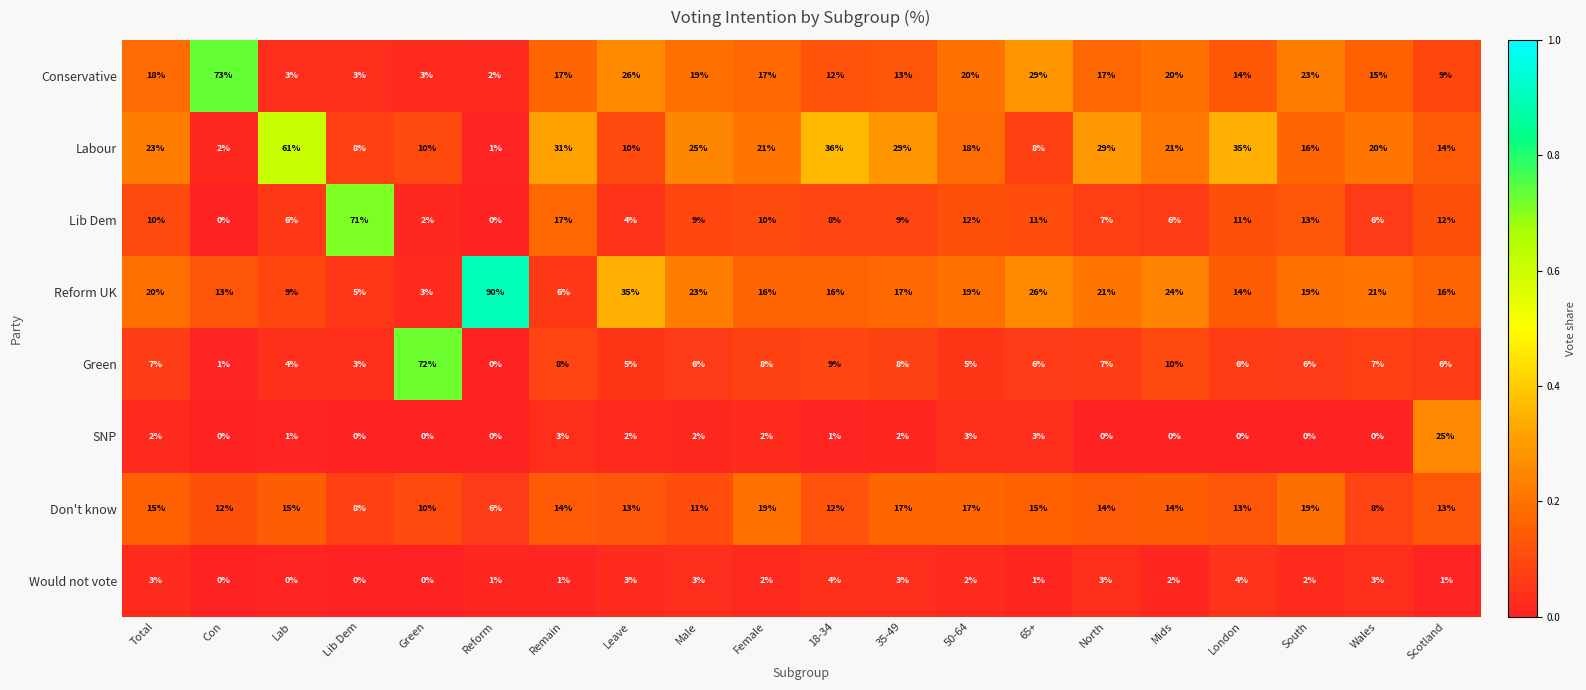

Between Lab and 18-34, which series saw the biggest shift?

Labour